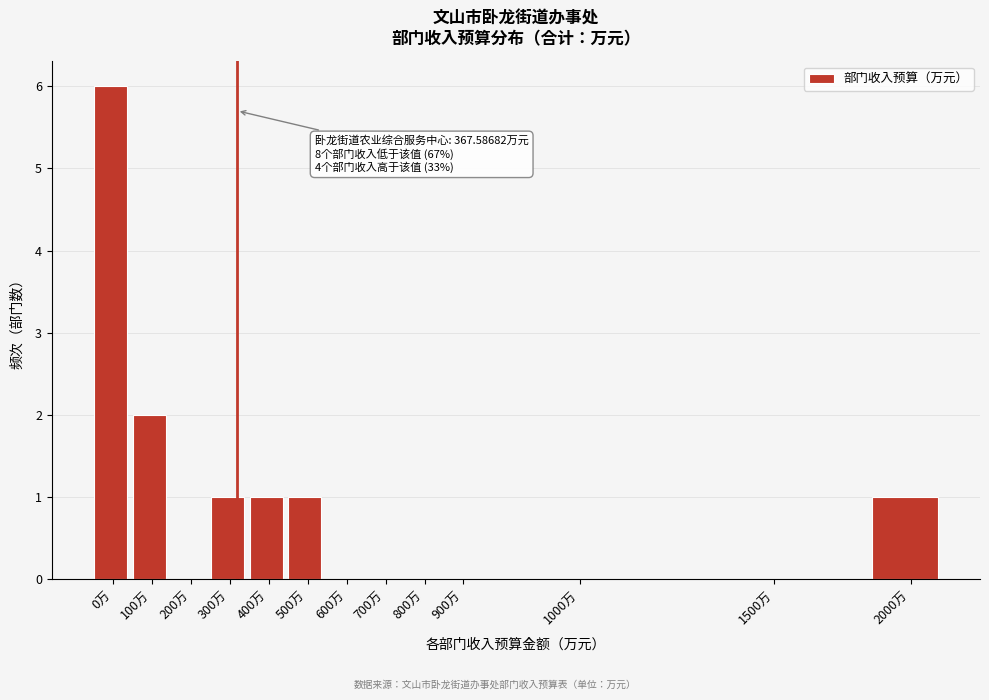

Reading left to right, extract all data points from this chart.

0万=6	100万=2	200万=0	300万=1	400万=1	500万=1	600万=0	700万=0	800万=0	900万=0	1000万=0	1500万=0	2000万=1